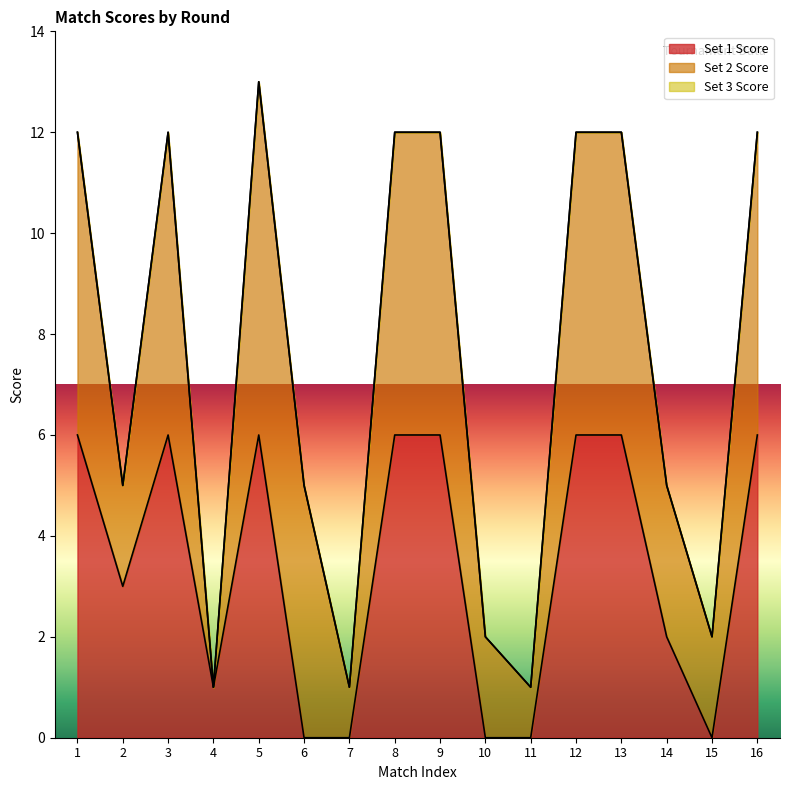

The value of Set 1 Score at 1 is 8. True or false?

False